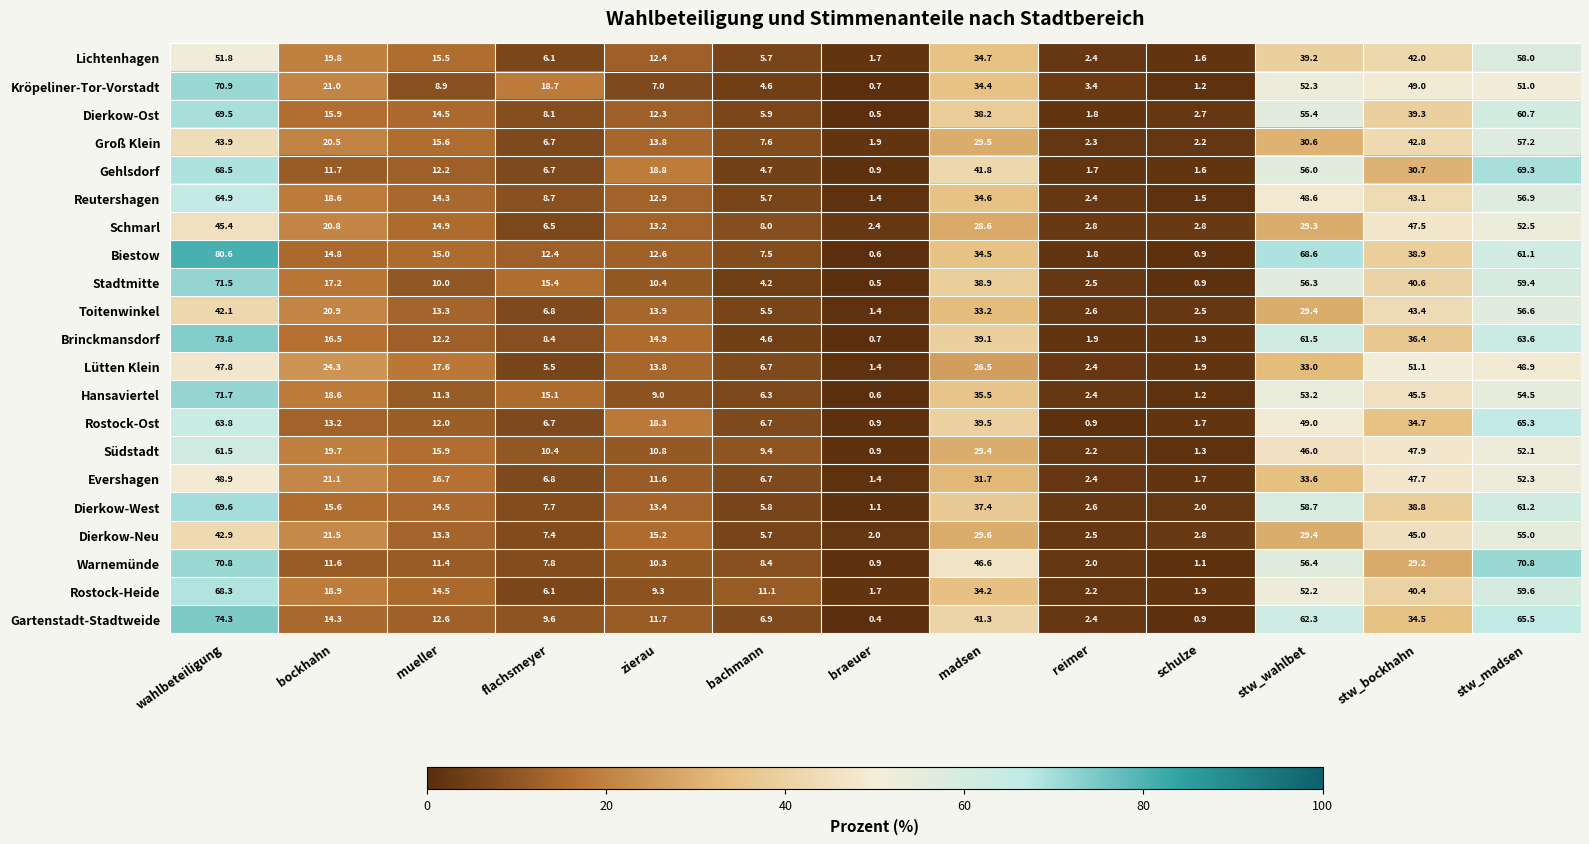

What is the sum of the Hansaviertel values at schulze and madsen?

36.7